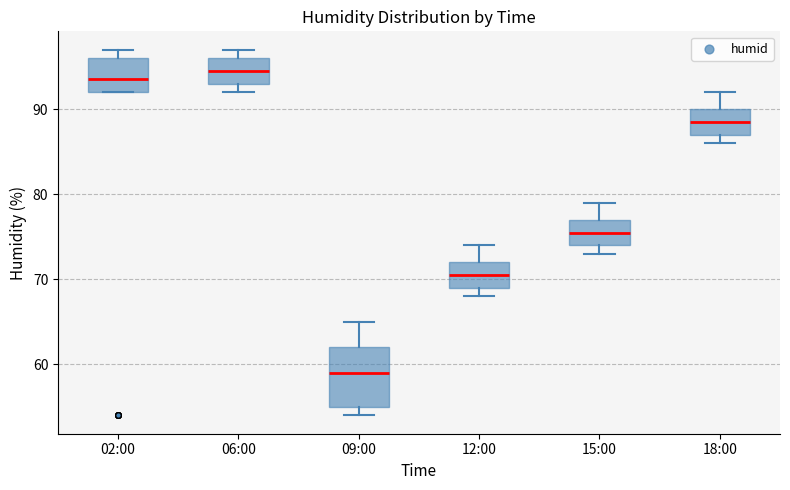

Comparing the boxes themselves (not the whiskers), which one is the tallest?

09:00